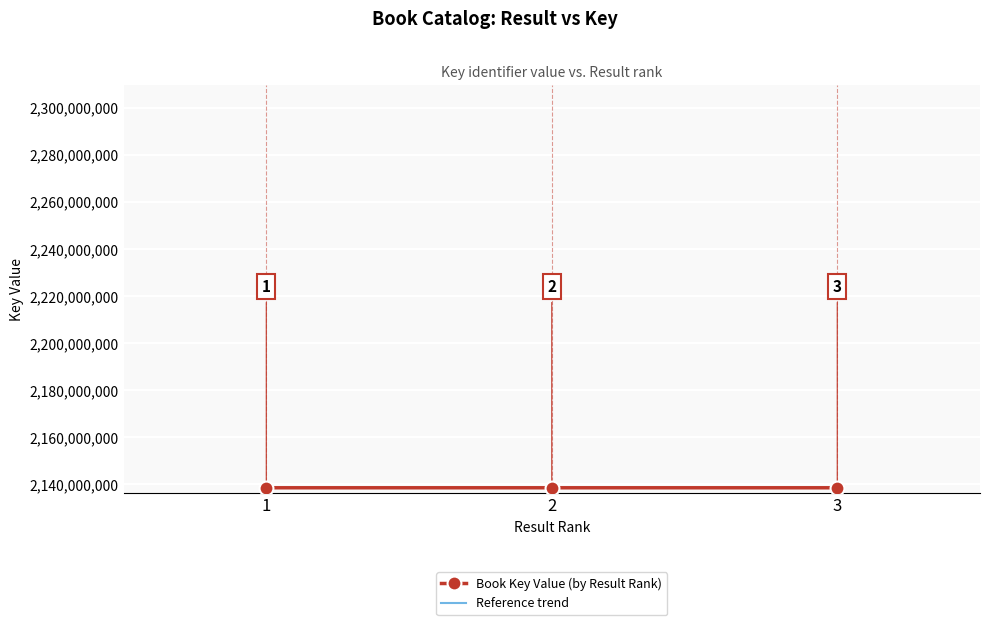

What is the difference between the Book Key Value (by Result Rank) values at 1 and 2?

1077